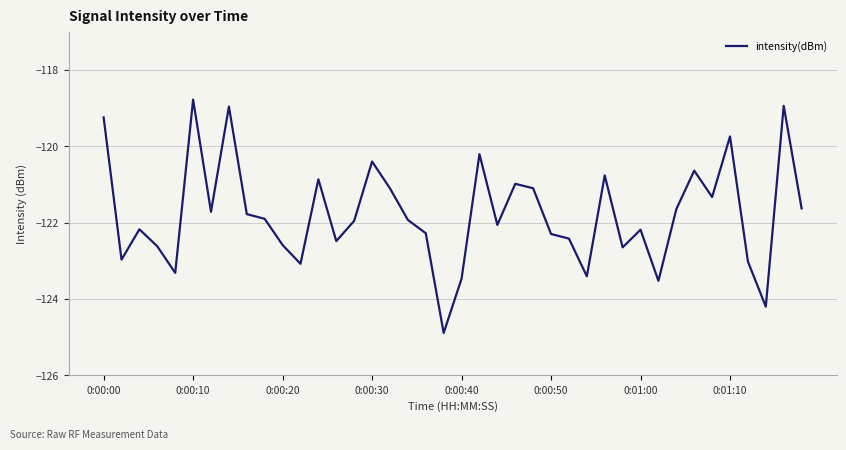

What is the difference between the maximum and minimum values?

6.1